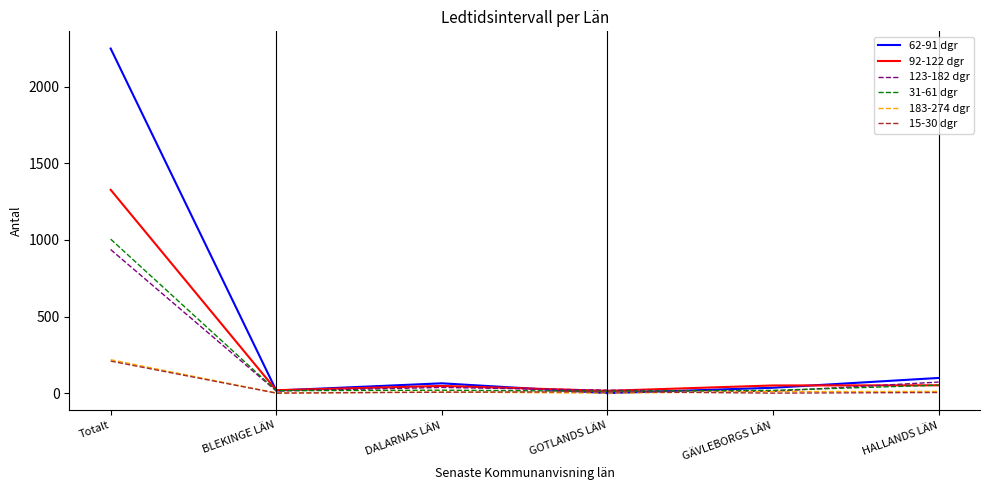

What is the difference between the highest and lowest values at Totalt?

2040